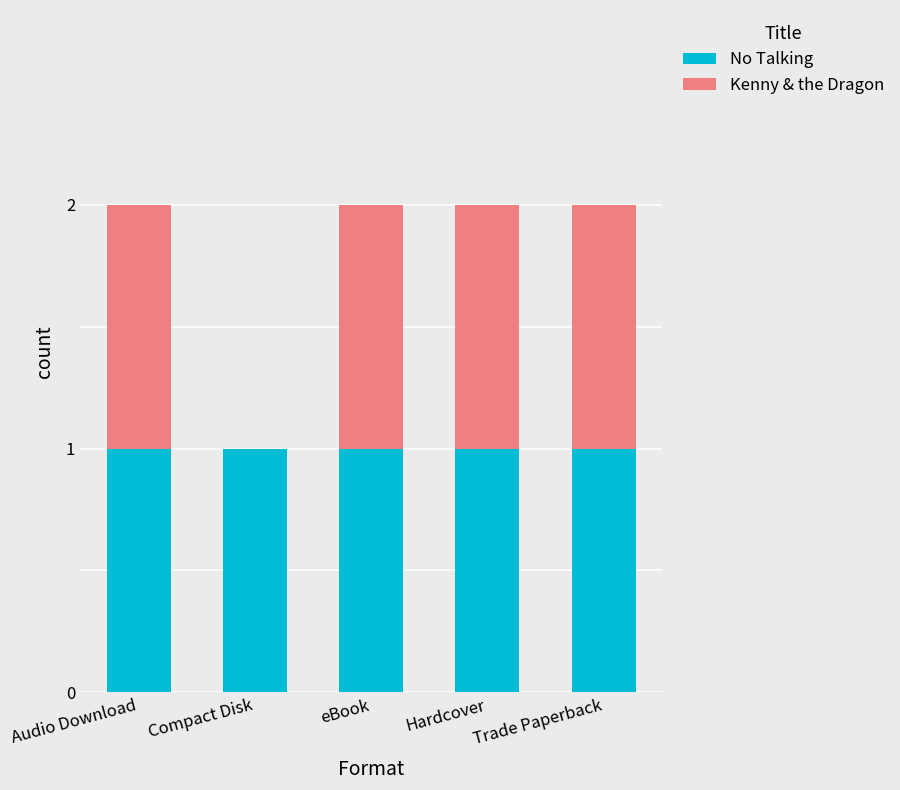

True or false: No Talking has a value of 1 at Hardcover.

True